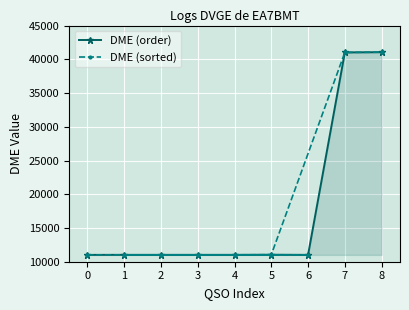

The value of DME (order) at 7 is 64875. True or false?

False